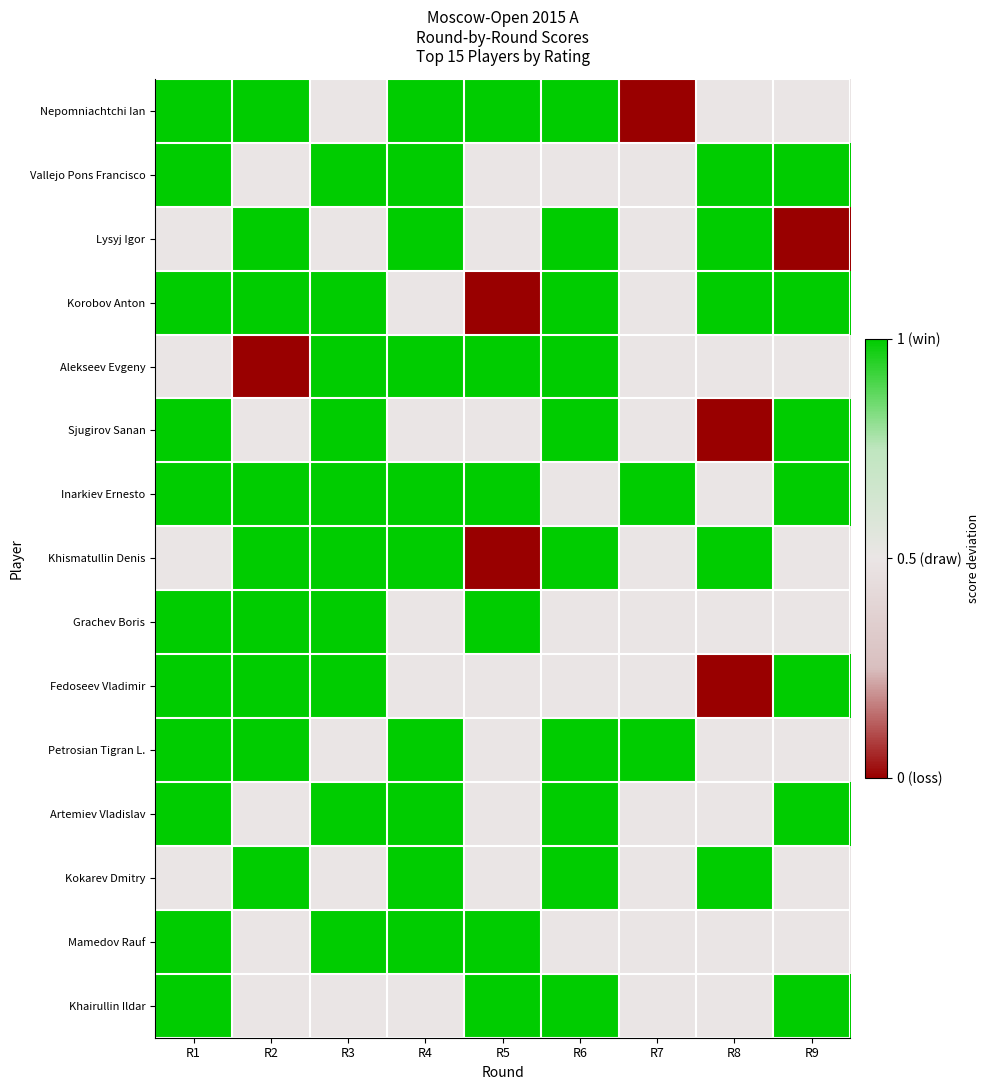

What is the total value across all series at R9?

3.0